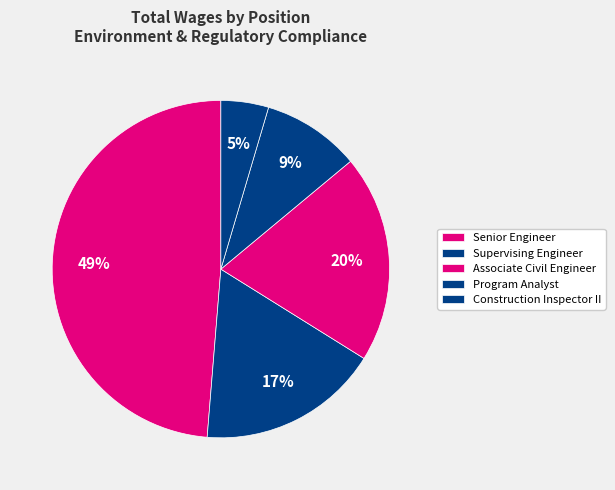

How many segments does this pie chart have?

5